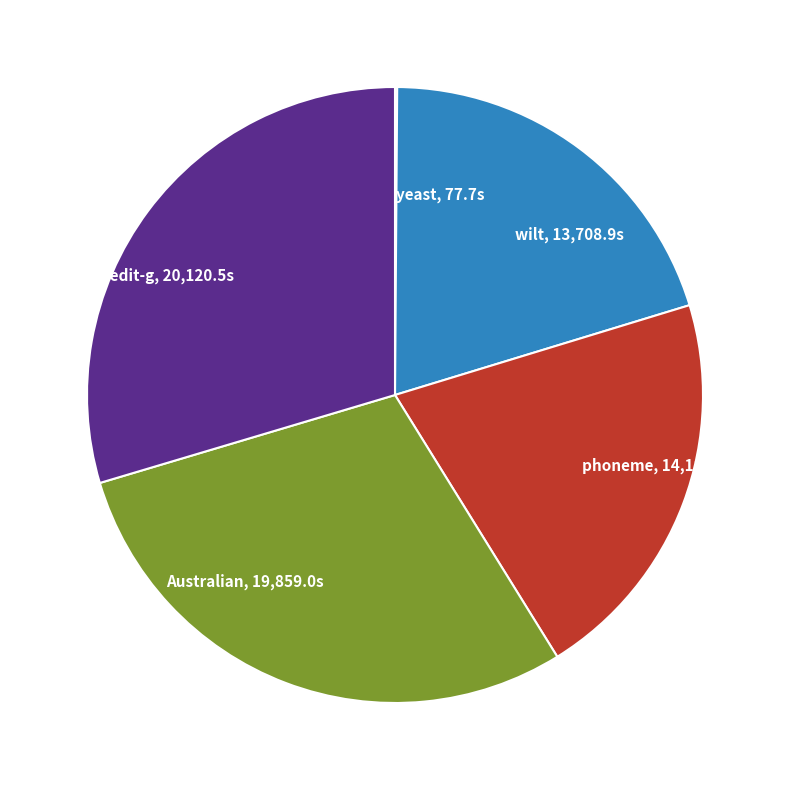

Is the sum of phoneme, 14,186.7s and wilt, 13,708.9s greater than half?

No